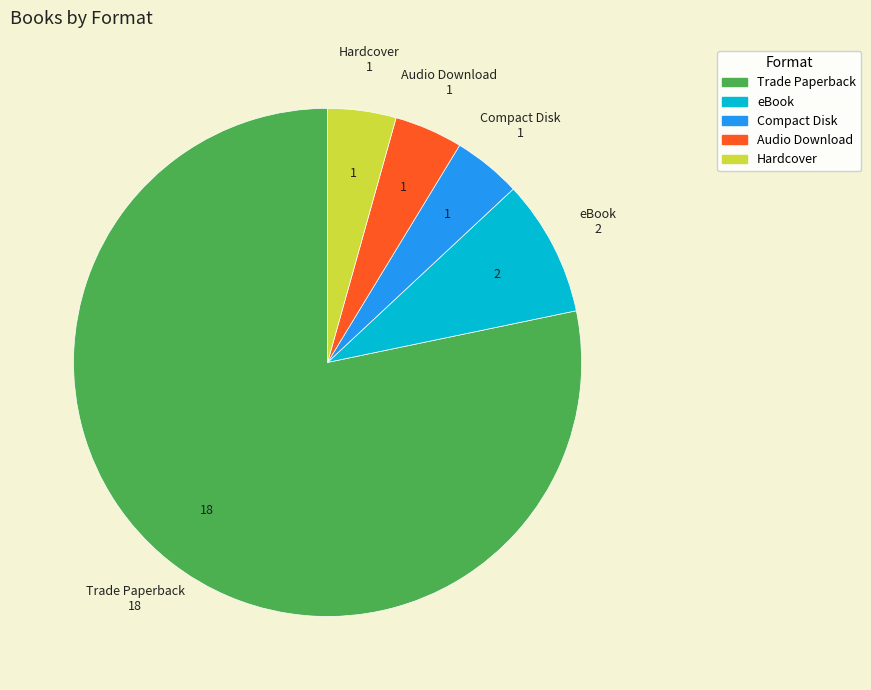

Which category accounts for the majority?

Trade Paperback